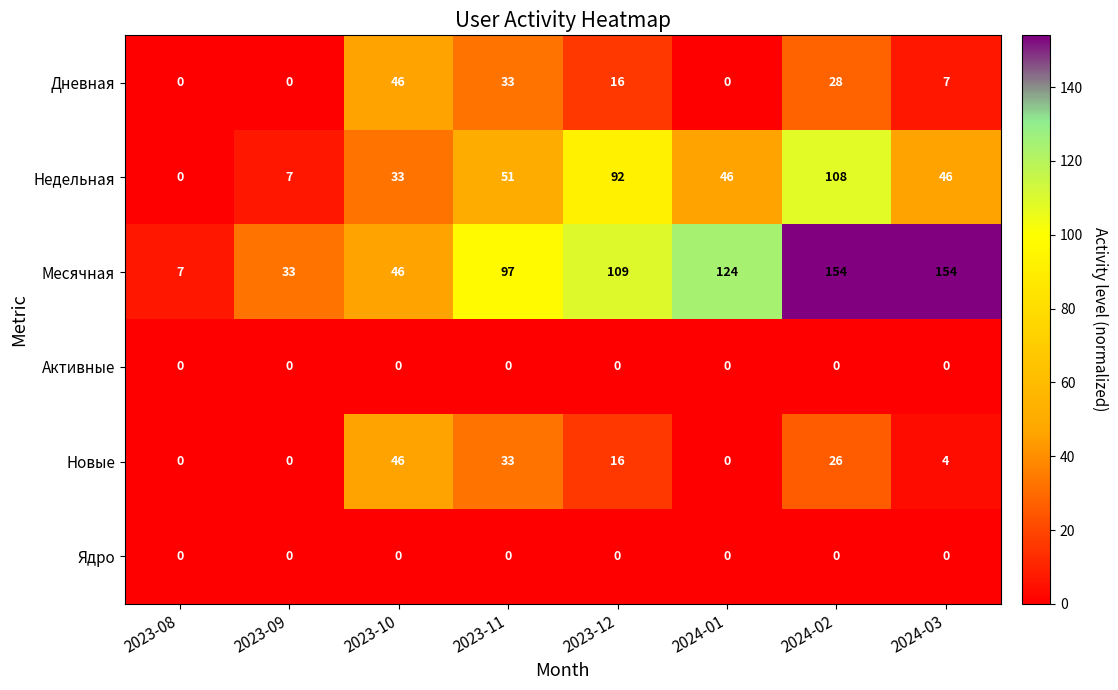

What is the sum of all Новые values?

125